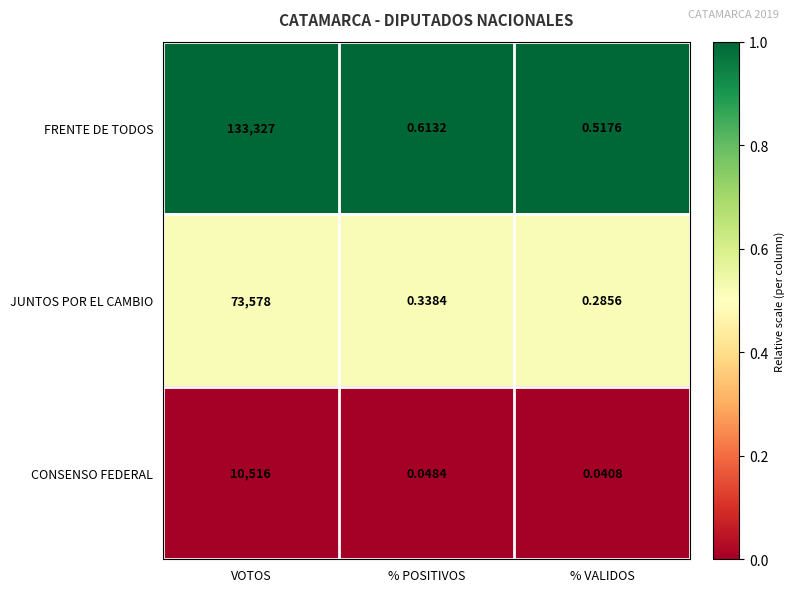

At VOTOS, list the series in order from largest to smallest.

FRENTE DE TODOS, JUNTOS POR EL CAMBIO, CONSENSO FEDERAL